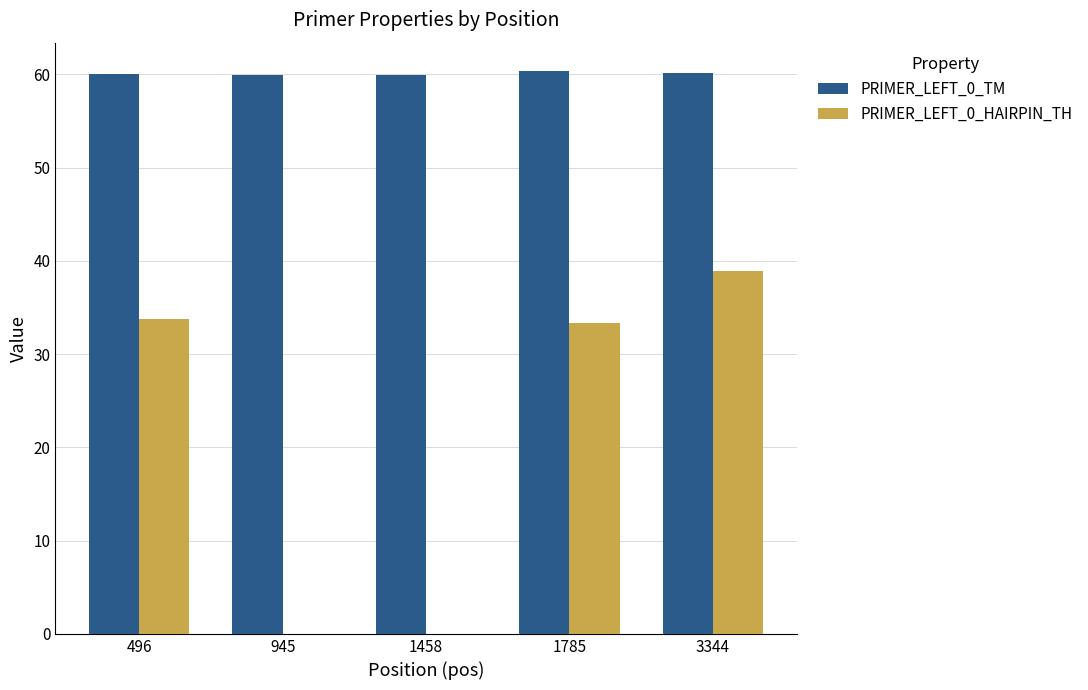

What is the spread (max minus min) of values at 1785?

27.1